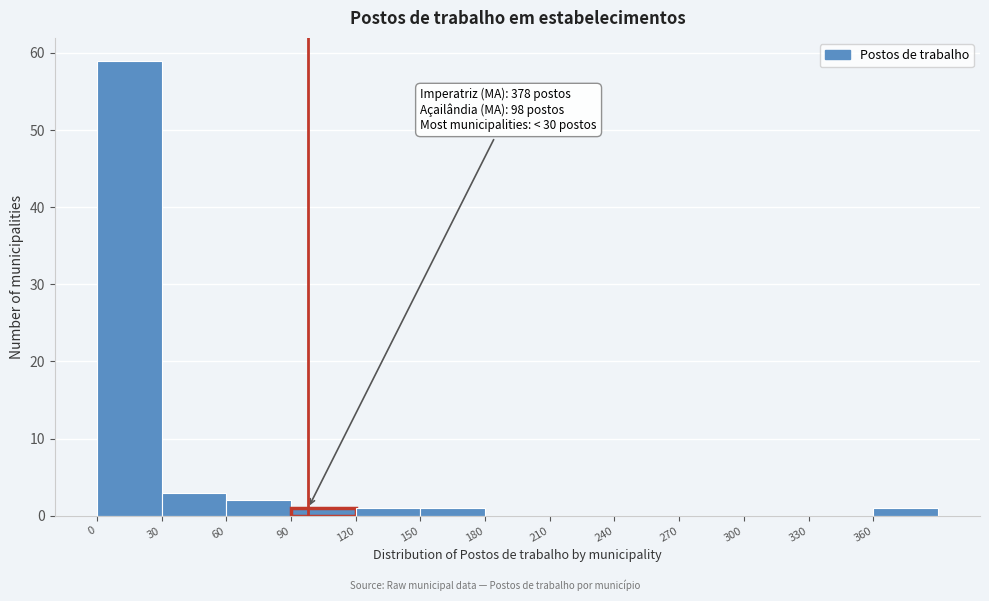

Over which range of the x-axis is the bar tallest?

0 to 30